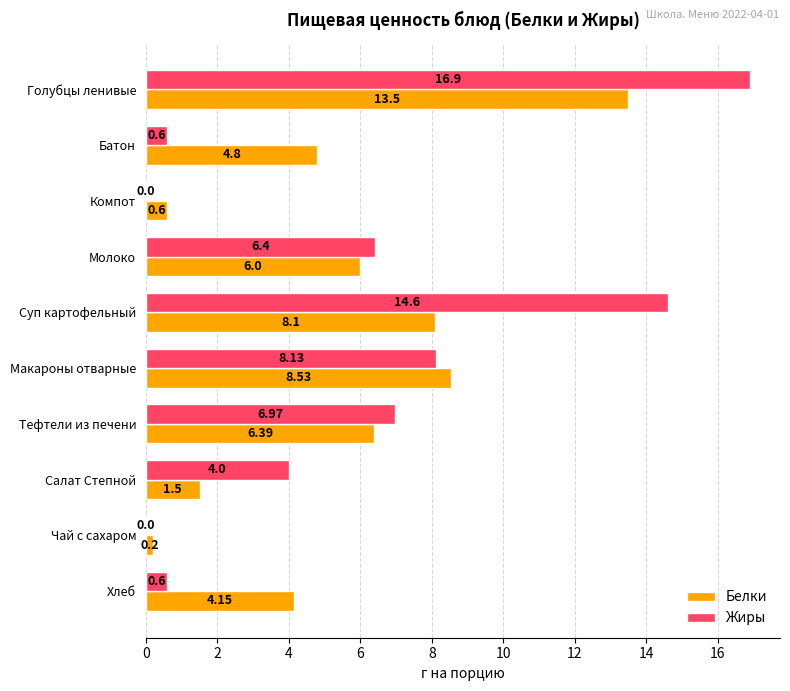

What are all the series names shown in the legend?

Белки, Жиры